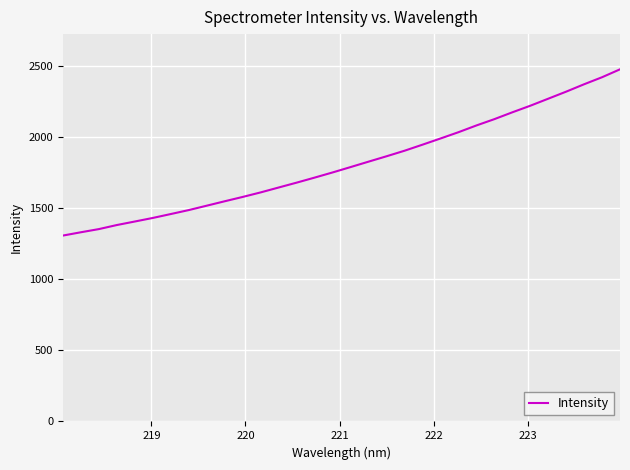

What is the difference between the maximum and second lowest values?

1144.6